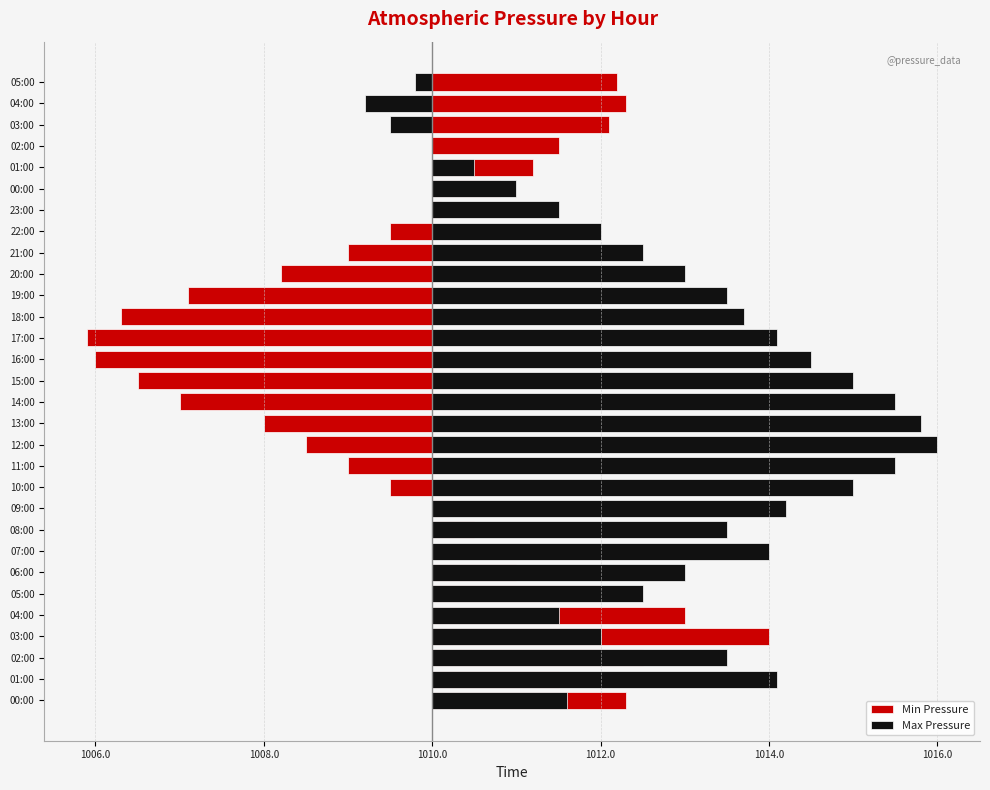

List the series in order of their peak value, lowest first.

Min Pressure, Max Pressure